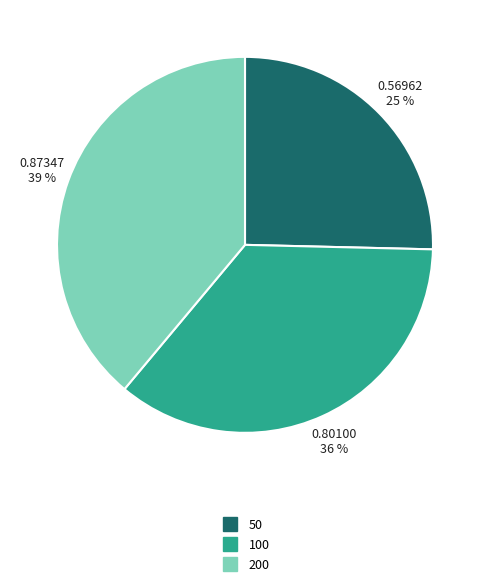

Which has a higher value, 200 or 50?

200